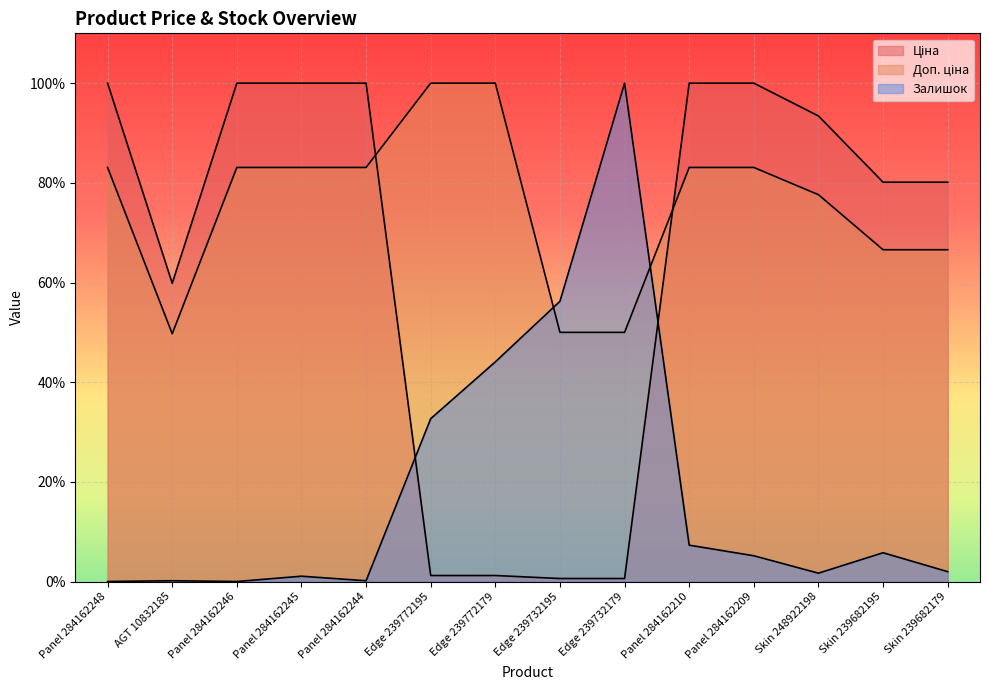

Is the value of Залишок at Panel 284162210 greater than the value of Доп. ціна at Panel 284162209?

No